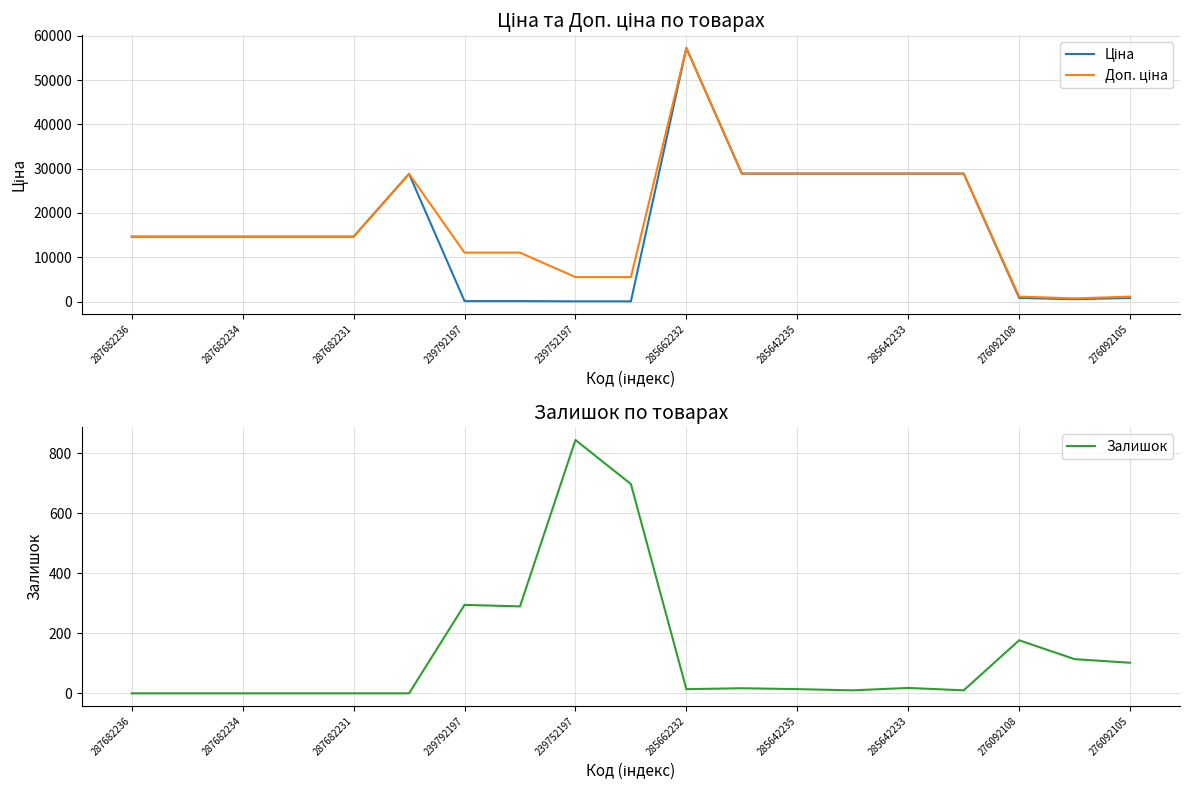

What is the difference between the highest and lowest values at 285642233?

28872.3